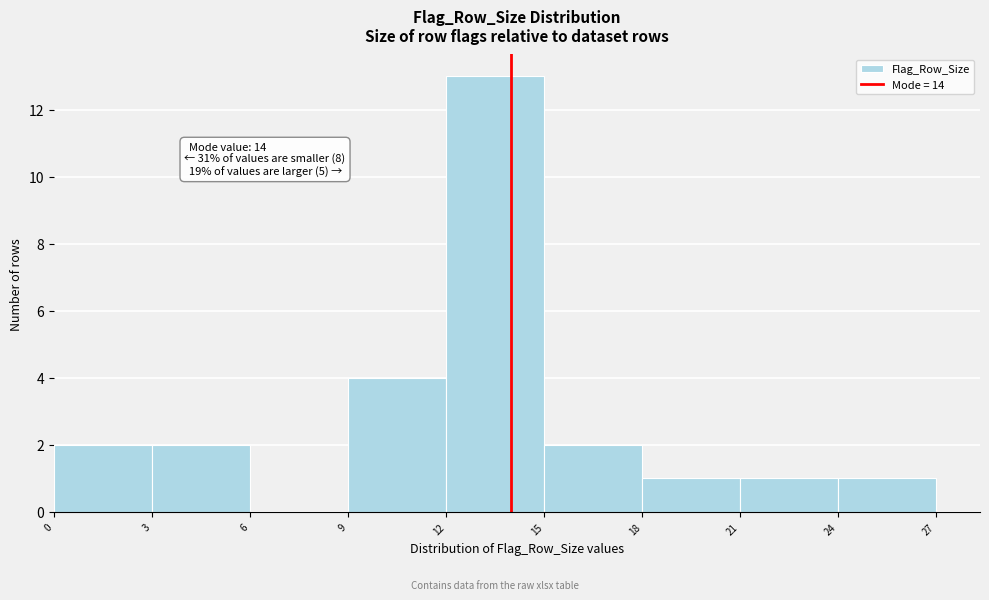

Which range on the x-axis has the tallest bar?

12 to 15